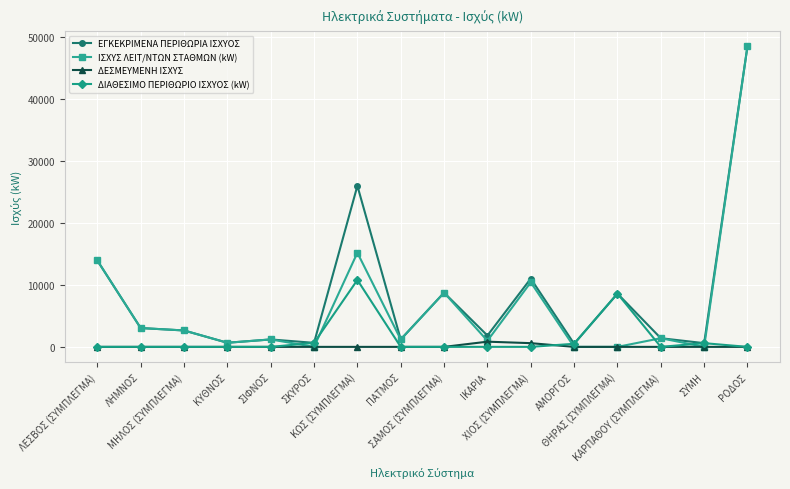

What is the spread (max minus min) of values at ΚΑΡΠΑΘΟΥ (ΣΥΜΠΛΕΓΜΑ)?

1400